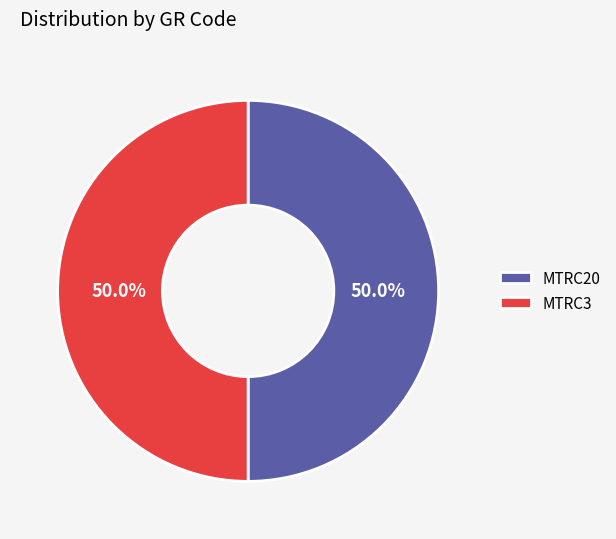

Approximately how many times larger is the value at MTRC20 compared to MTRC3?

1.0